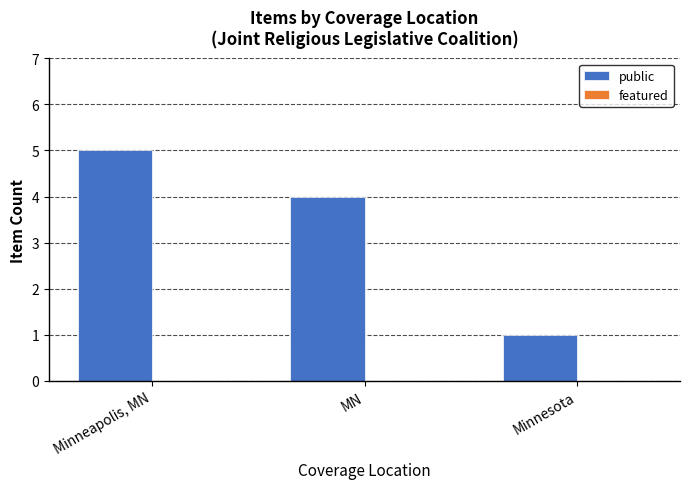

List the labels in order of value, largest first.

Minneapolis, MN, MN, Minnesota